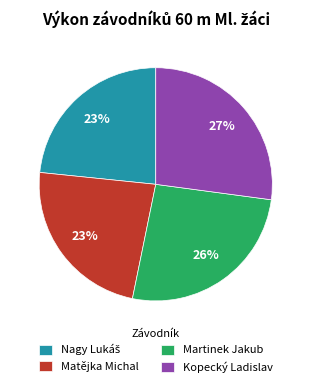

The Kopecký Ladislav slice represents 27% of the pie. True or false?

True